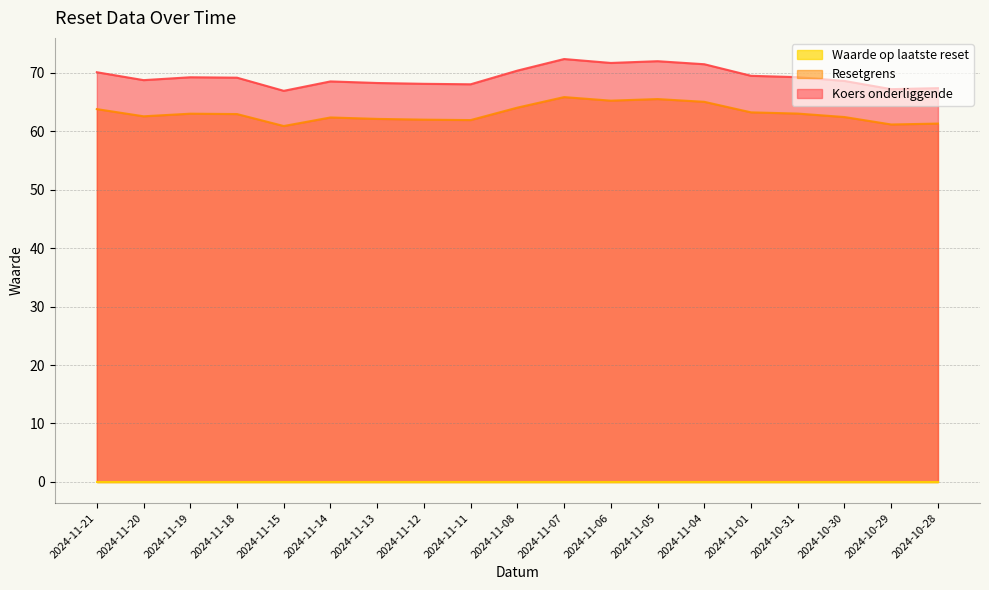

True or false: Resetgrens and Koers onderliggende cross at least once.

False